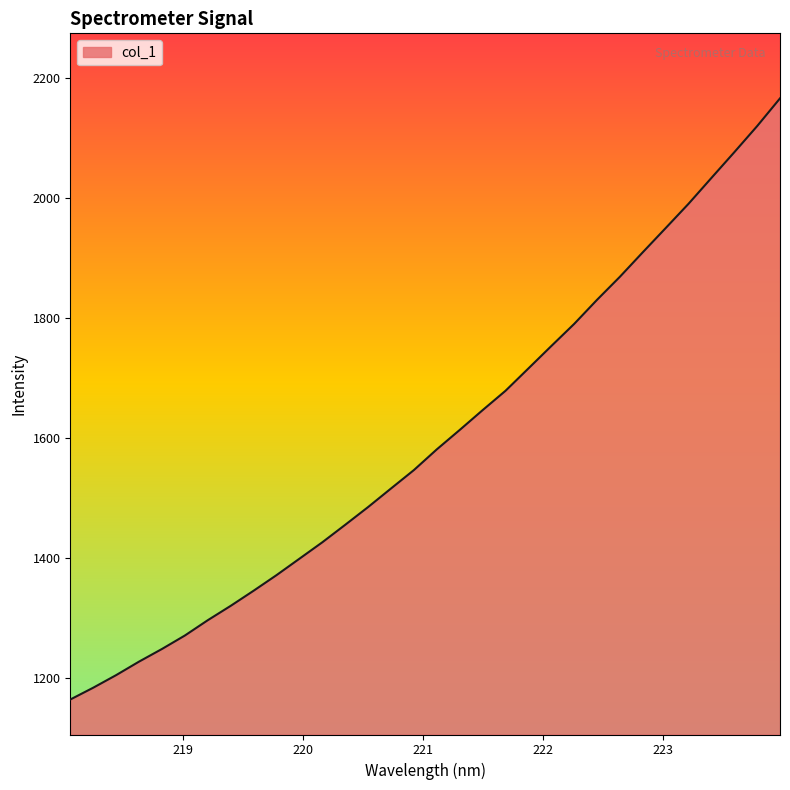

What is the greatest value displayed?

2165.6